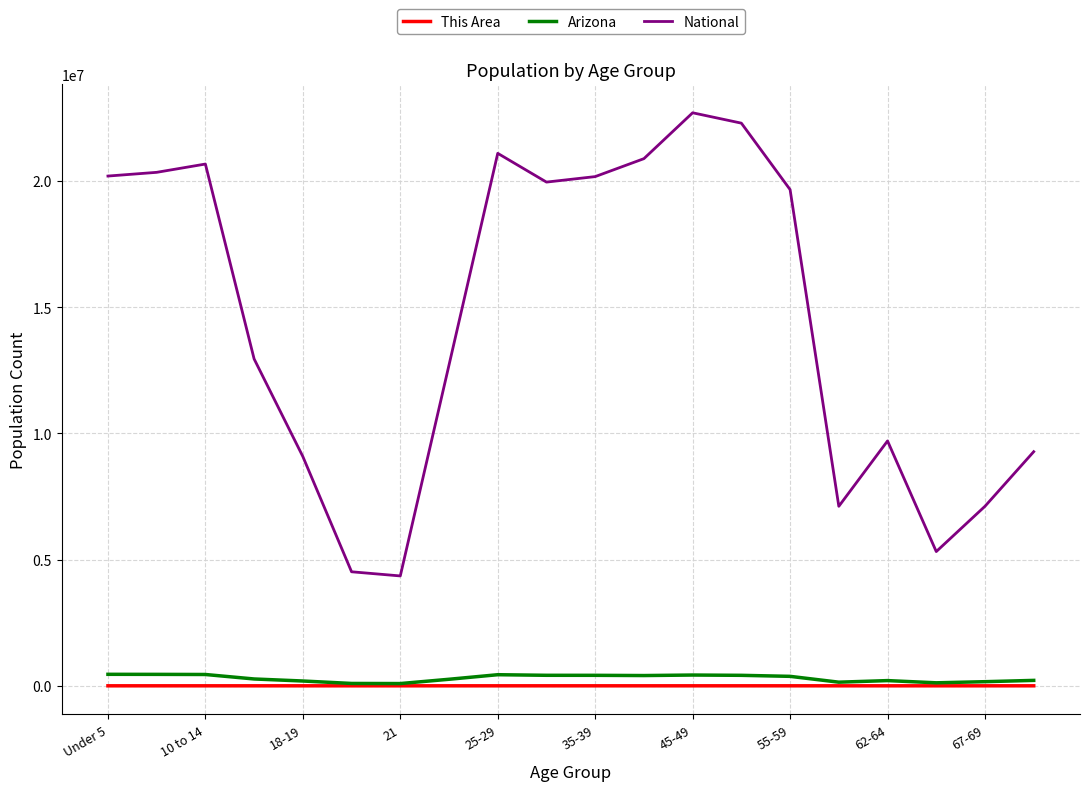

True or false: This Area and National cross at least once.

False